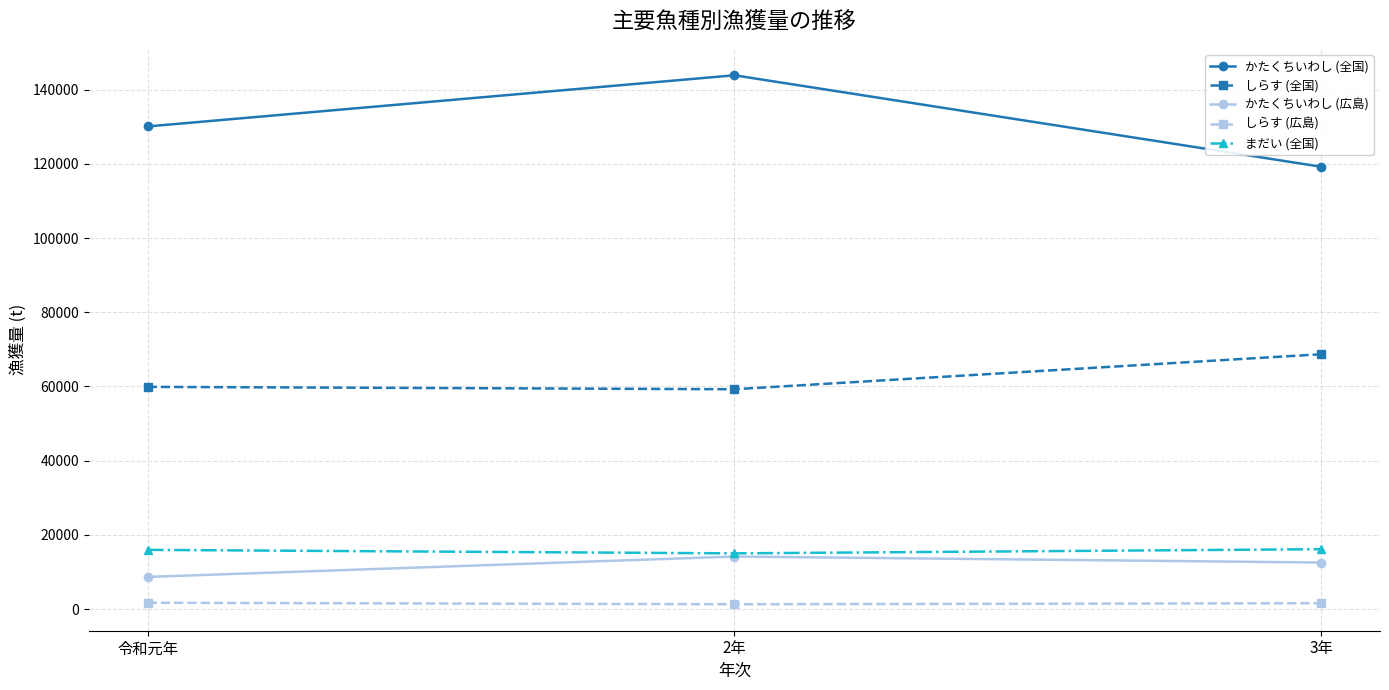

True or false: かたくちいわし (全国) has a value of 130069 at 令和元年.

True